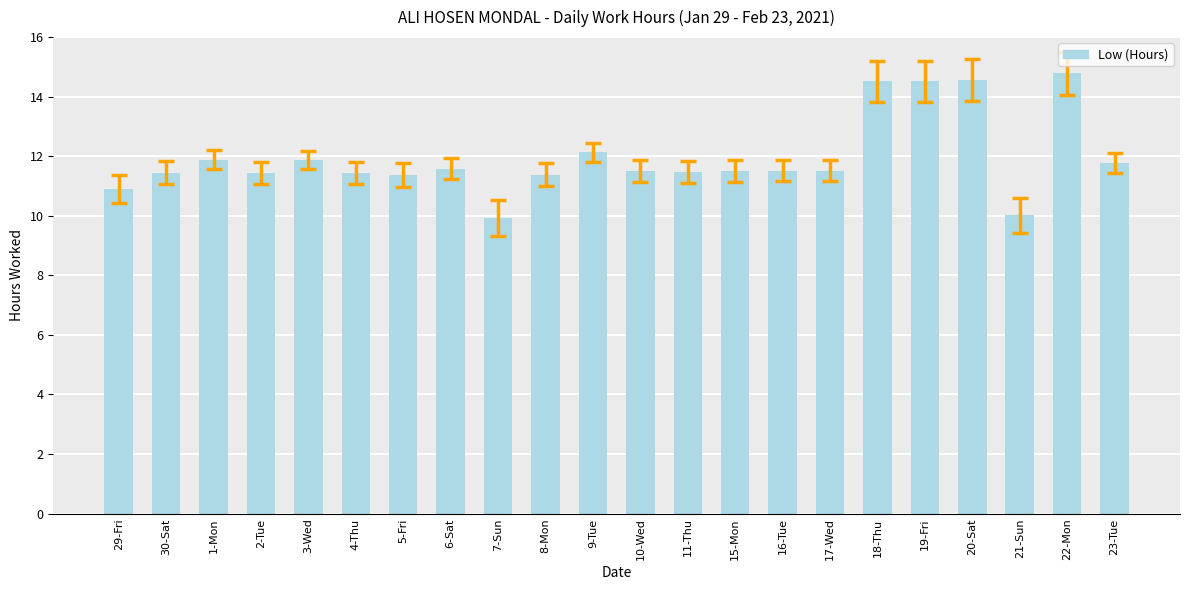

How many bars are there in total?

22